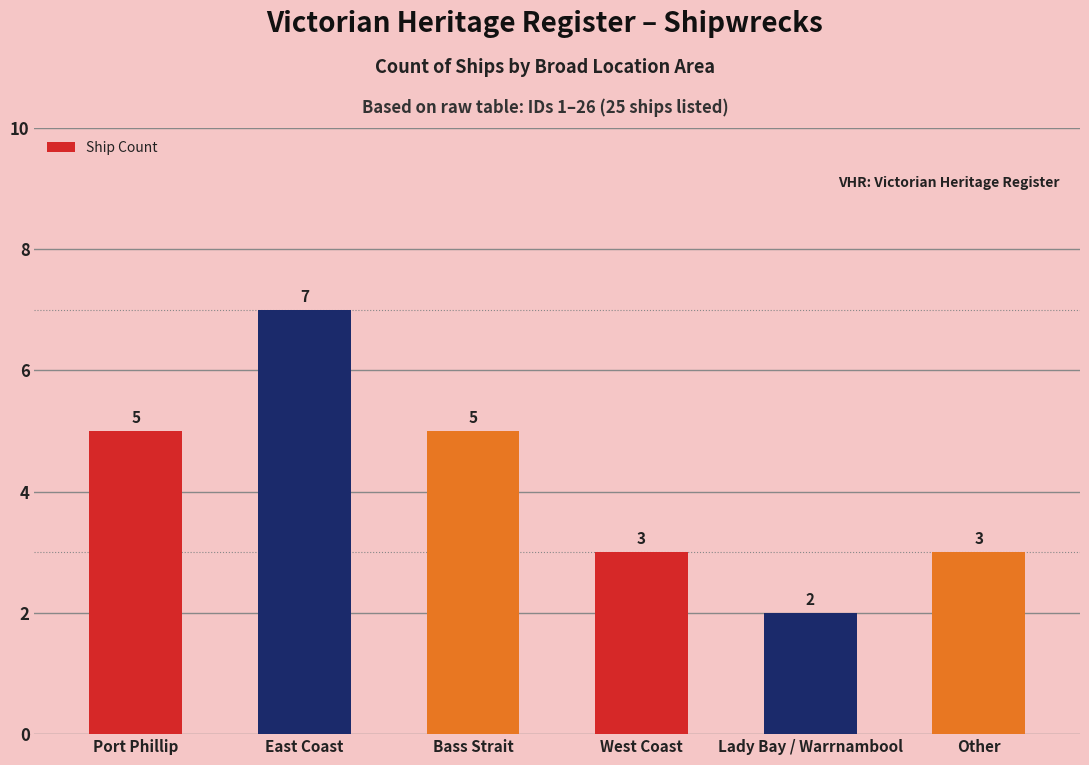

True or false: the data shows 1 at West Coast.

False